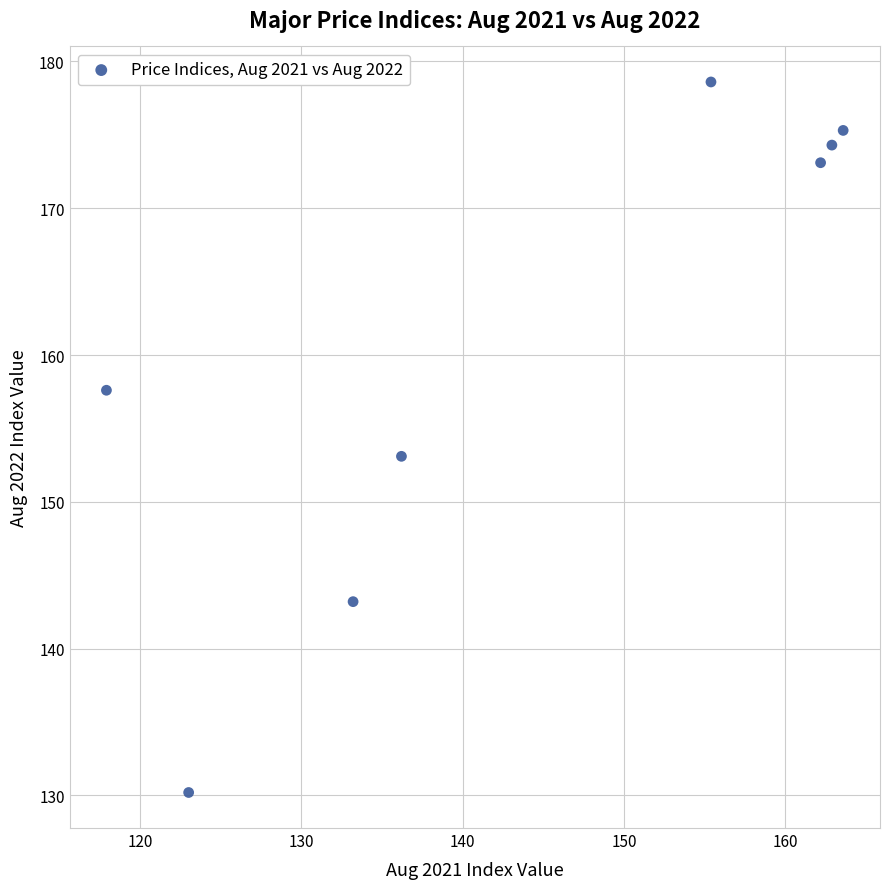

What is the range of Y values (max minus min)?

48.4